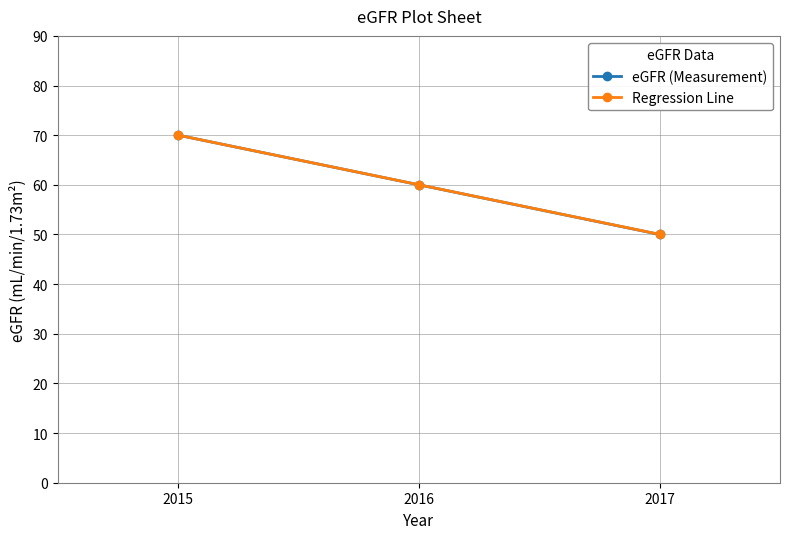

At which category is the sum across all series the highest?

2015